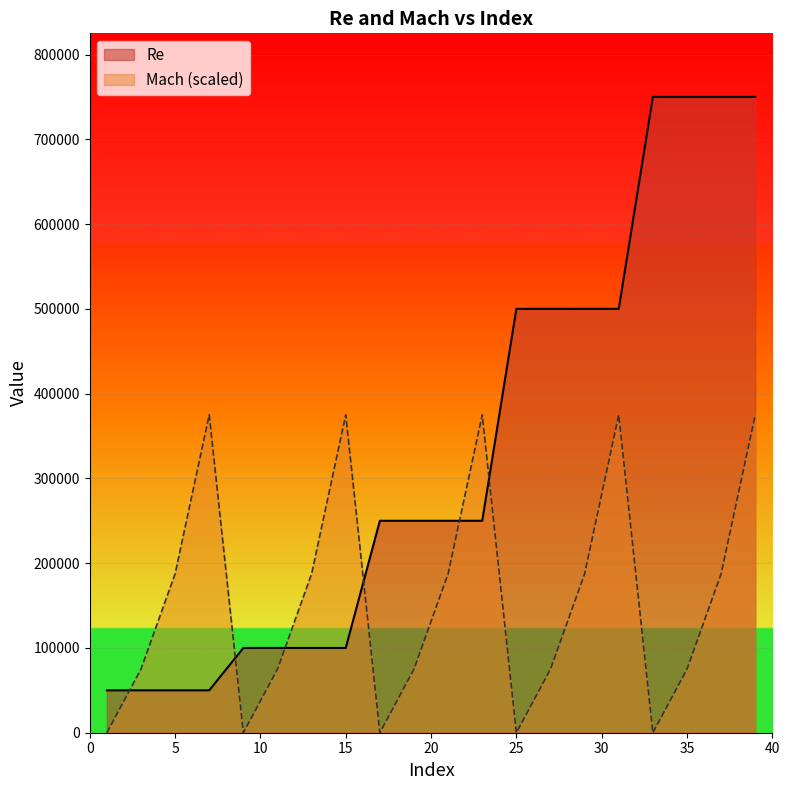

Is the value of Mach at 5 greater than the value of Re at 29?

No